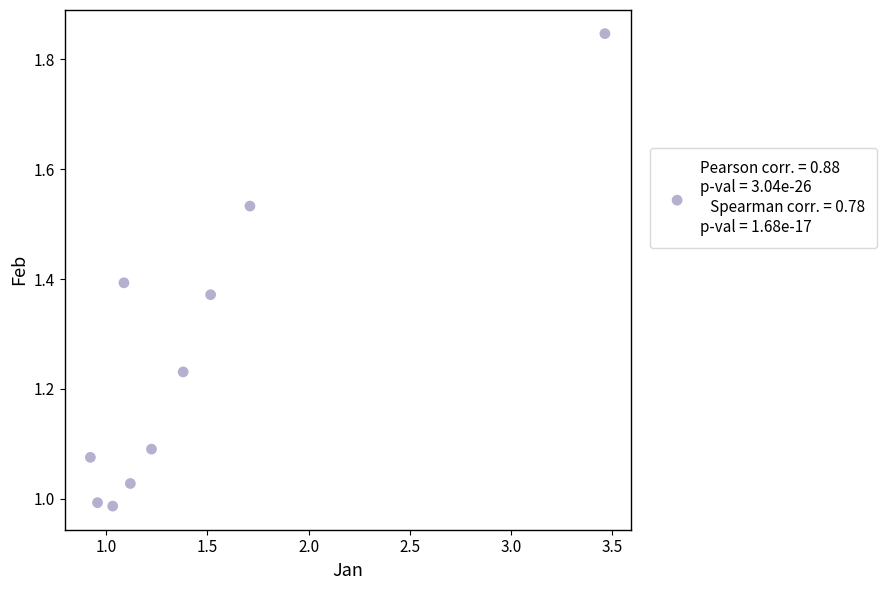

What is the average Y value?

1.3